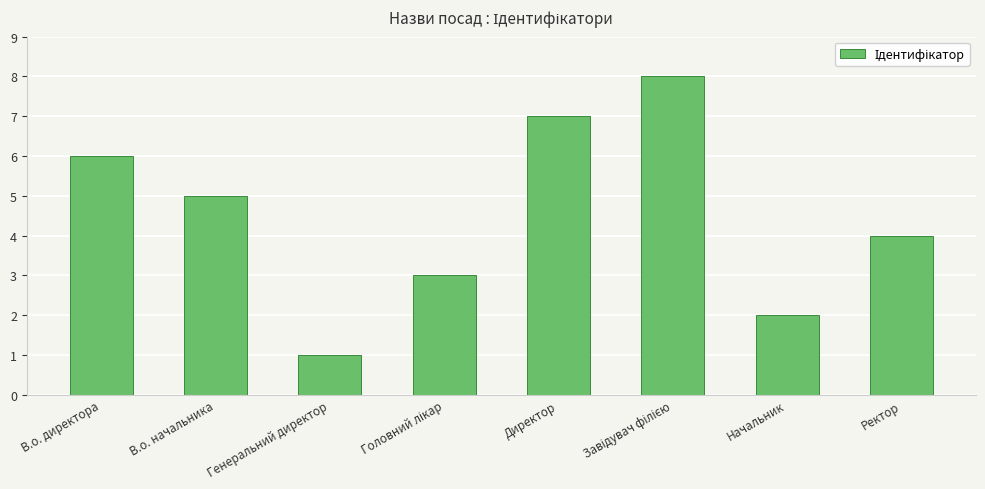

What is the maximum value shown in the chart?

8